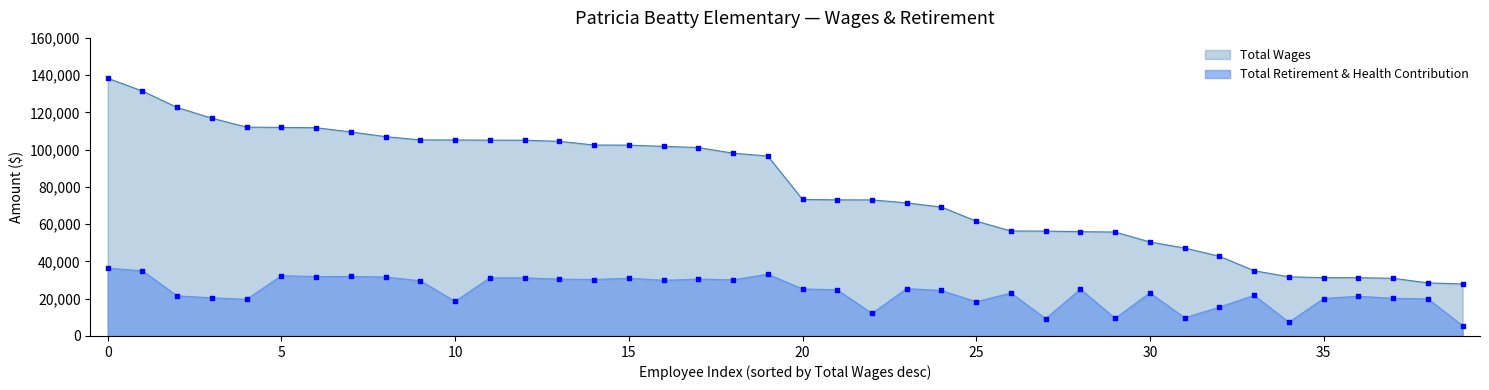

Which series has the largest total across all categories?

Total Wages